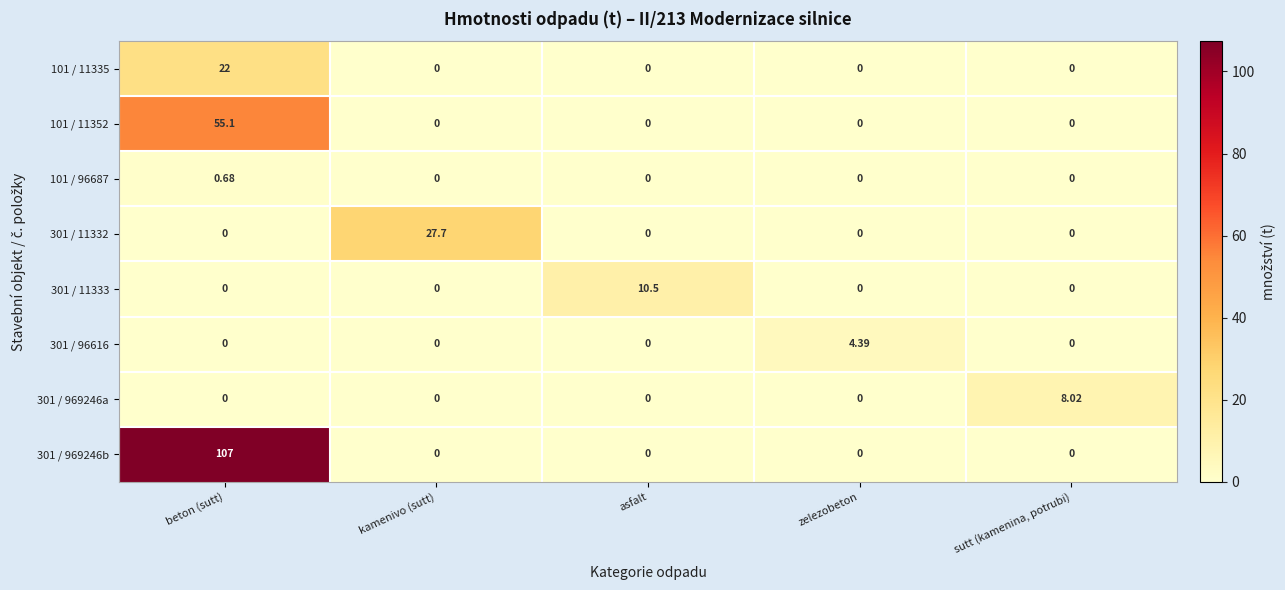

At which category is the sum across all series the highest?

beton (sutt)